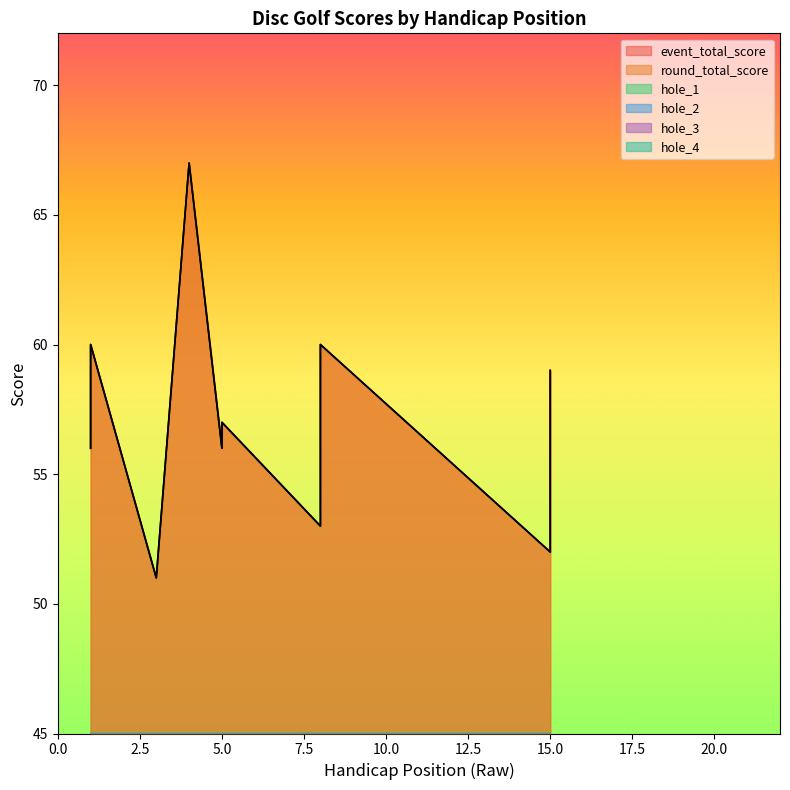

True or false: event_total_score has more than 1 points higher than both neighbors.

True